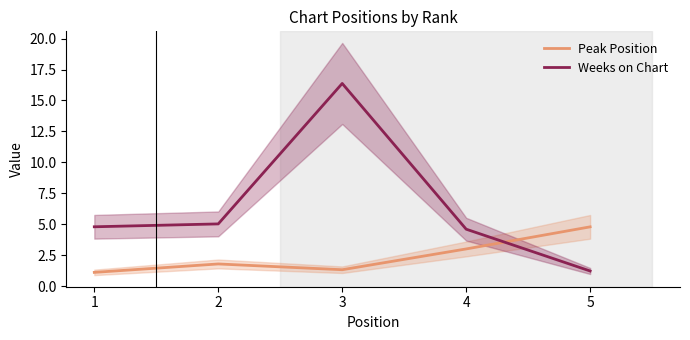

What is the approximate value of Peak Position at 1?

1.1